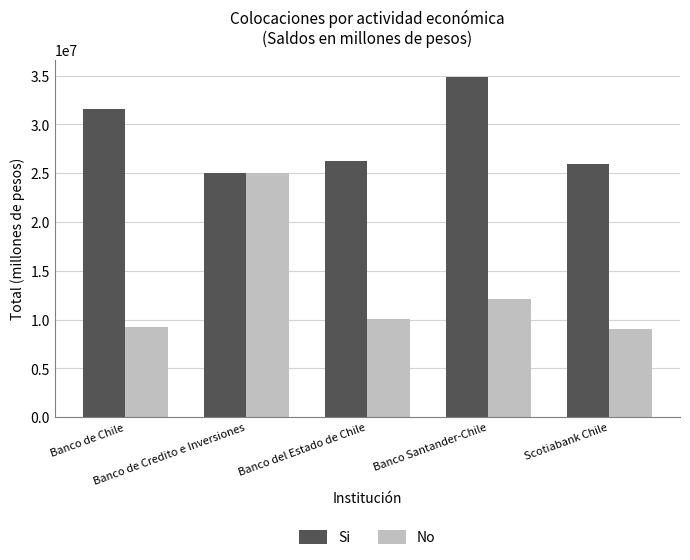

At which category does the chart reach its peak across all series?

Banco Santander-Chile